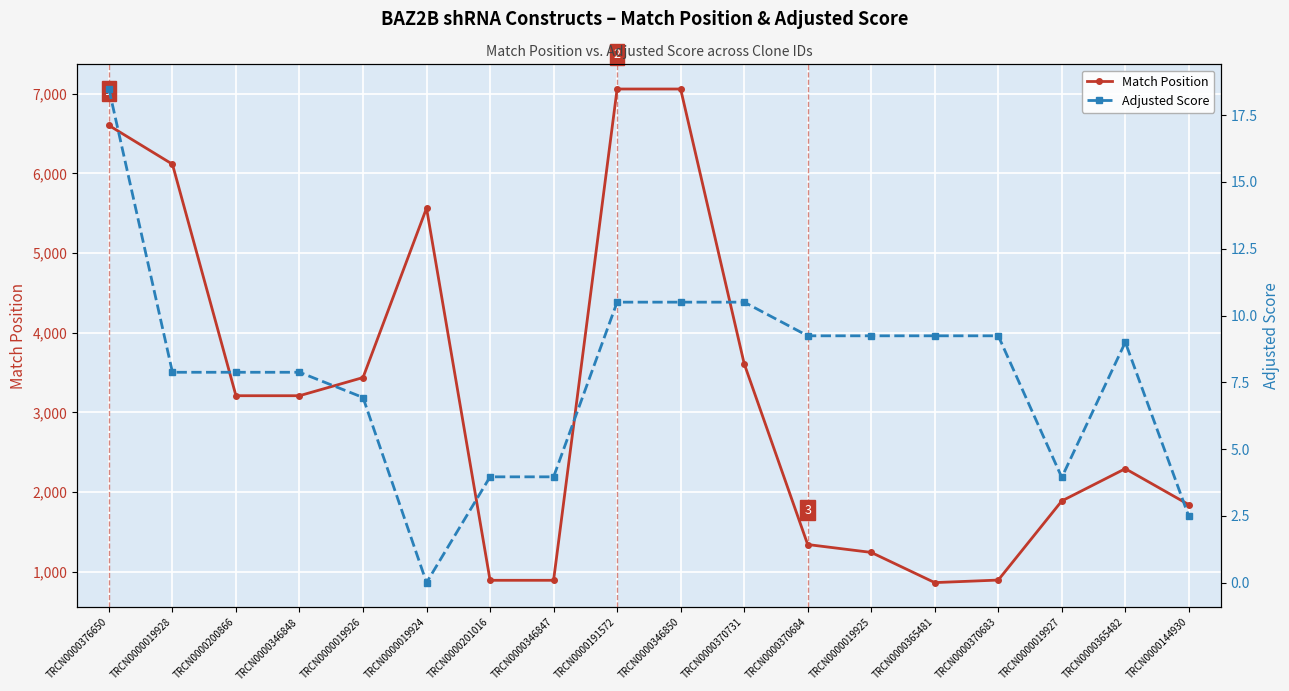

In Adjusted Score, how many points are higher than both neighbors (excluding endpoints)?

1